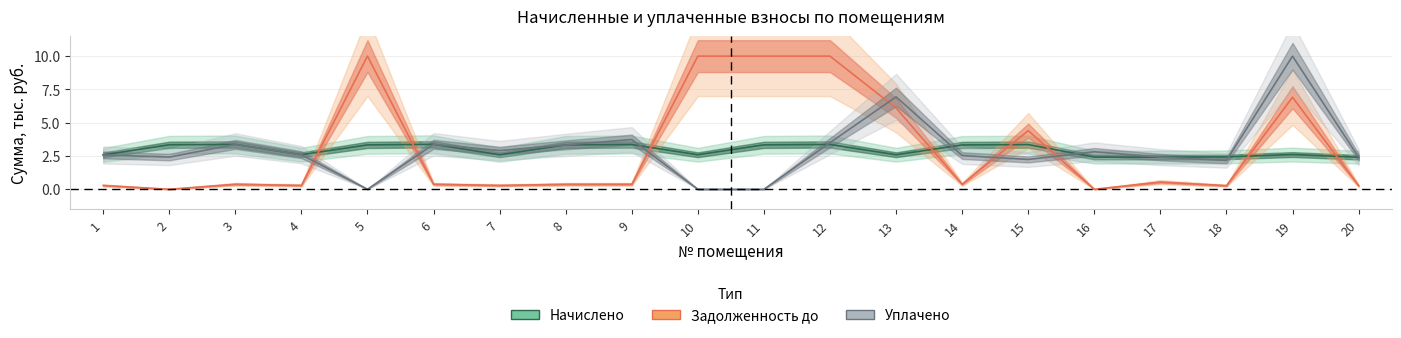

Which series ends up on top after the final intersection of Задолженность до and Уплачено?

Уплачено